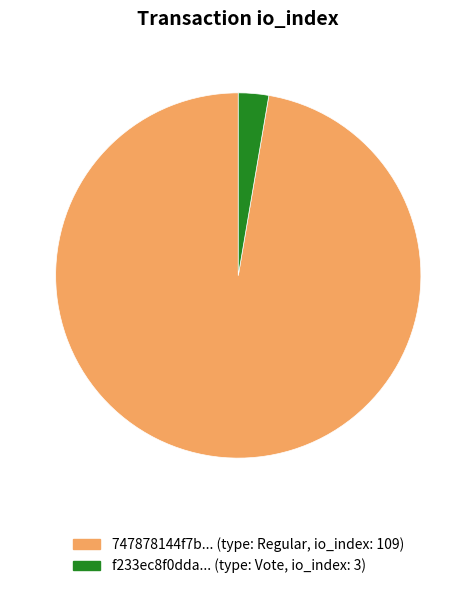

Is there a majority slice in this chart?

Yes